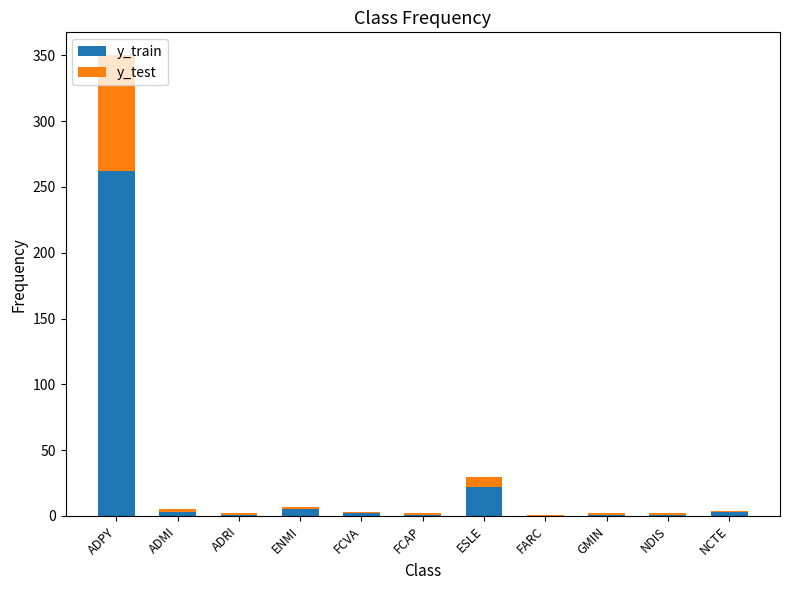

What is the sum of all y_train values?

301